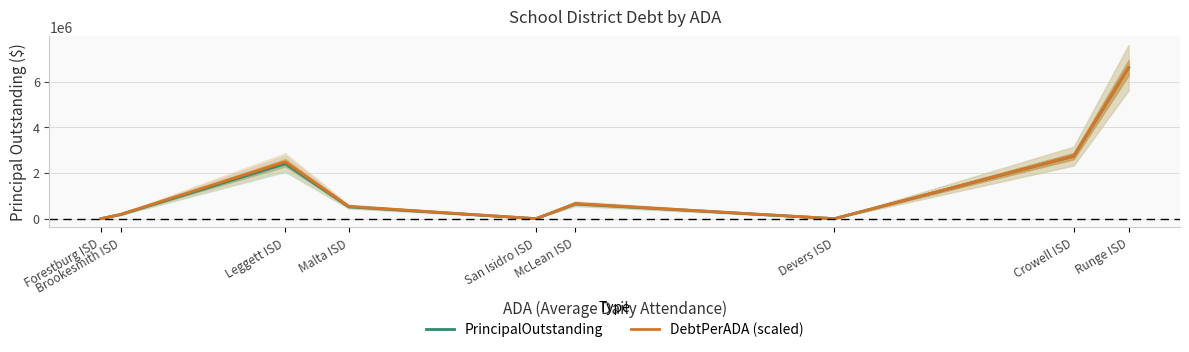

What is the difference between the second highest and minimum values in the PrincipalOutstanding series?

2735000.0